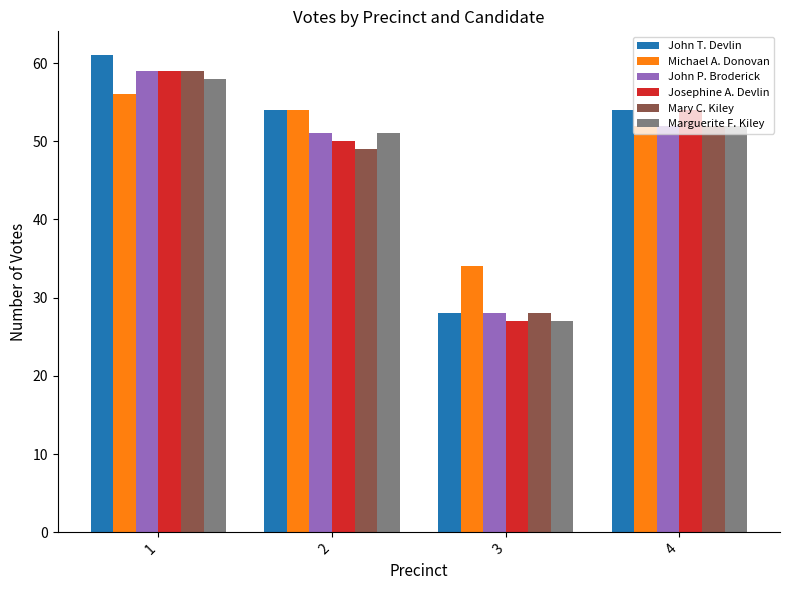

Reading left to right, extract all data points from this chart.

John T. Devlin: 61	54	28	54
Michael A. Donovan: 56	54	34	52
John P. Broderick: 59	51	28	52
Josephine A. Devlin: 59	50	27	54
Mary C. Kiley: 59	49	28	52
Marguerite F. Kiley: 58	51	27	52